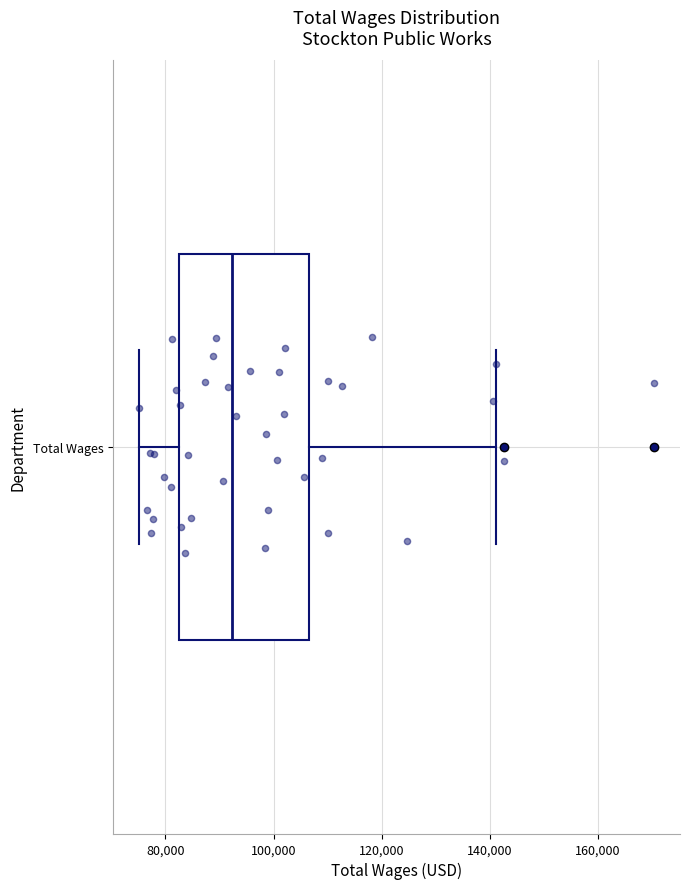

Read this box plot against the x-axis: the position of the median line, the range covered by the box, and the ends of both whiskers. The values are not printed on the chart, so give them approximately, as read against the axis.

median 92000, box 82000 to 106000, whiskers 76000 to 142000